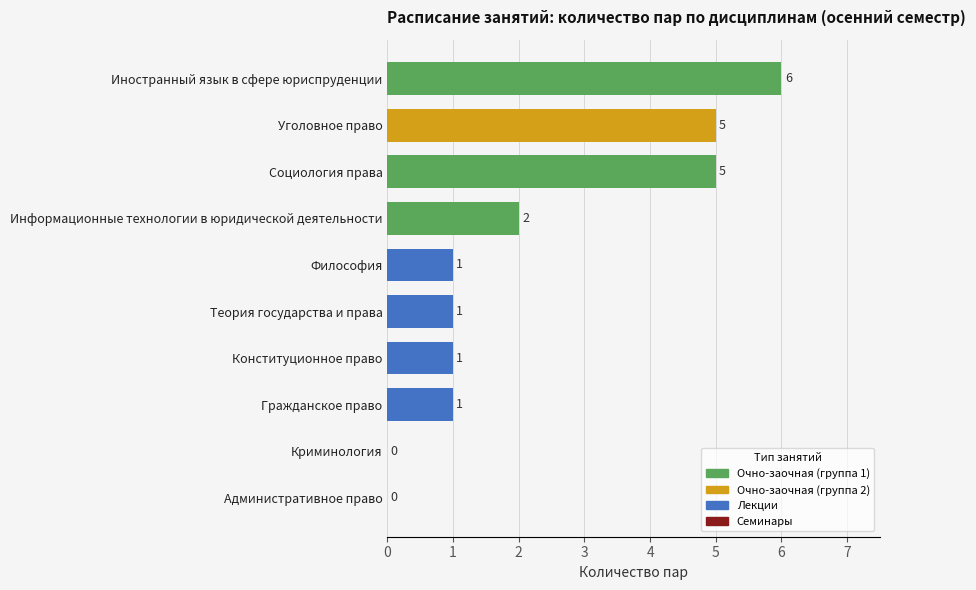

Does the chart contain stacked bars?

No